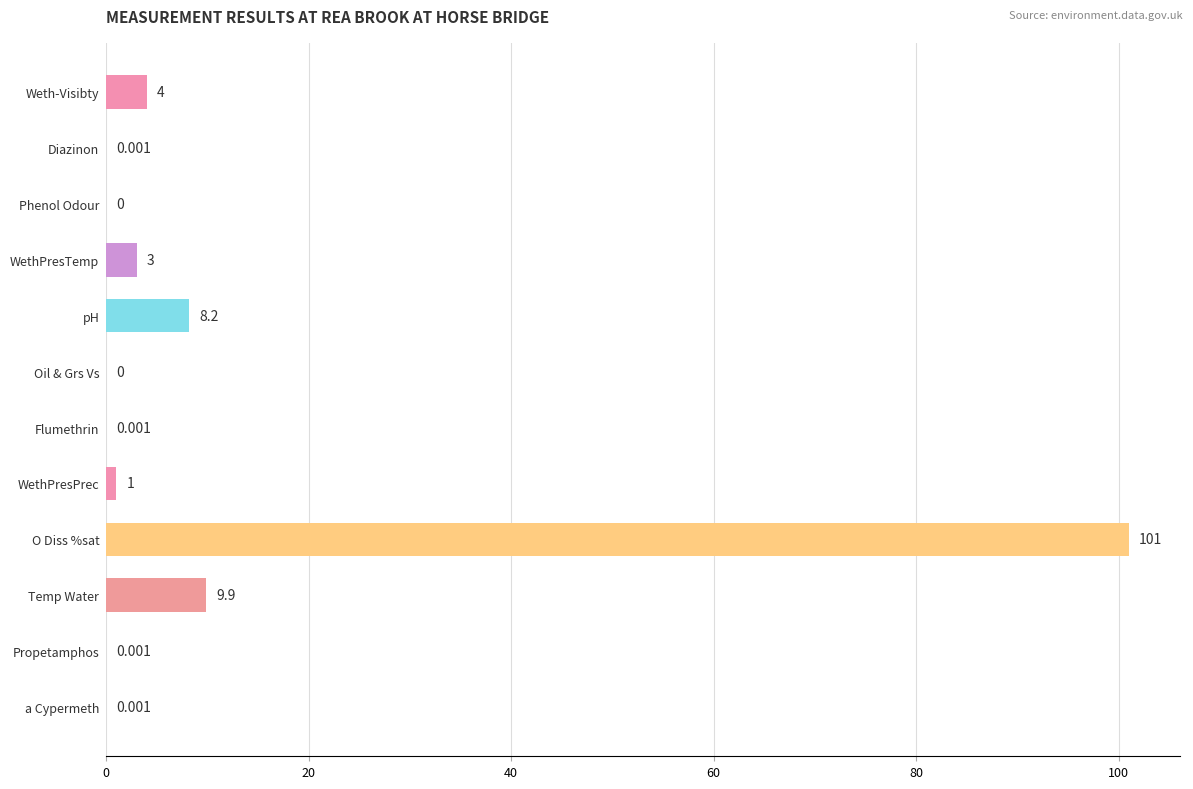

Where is the data nearest to the value 50?

Temp Water